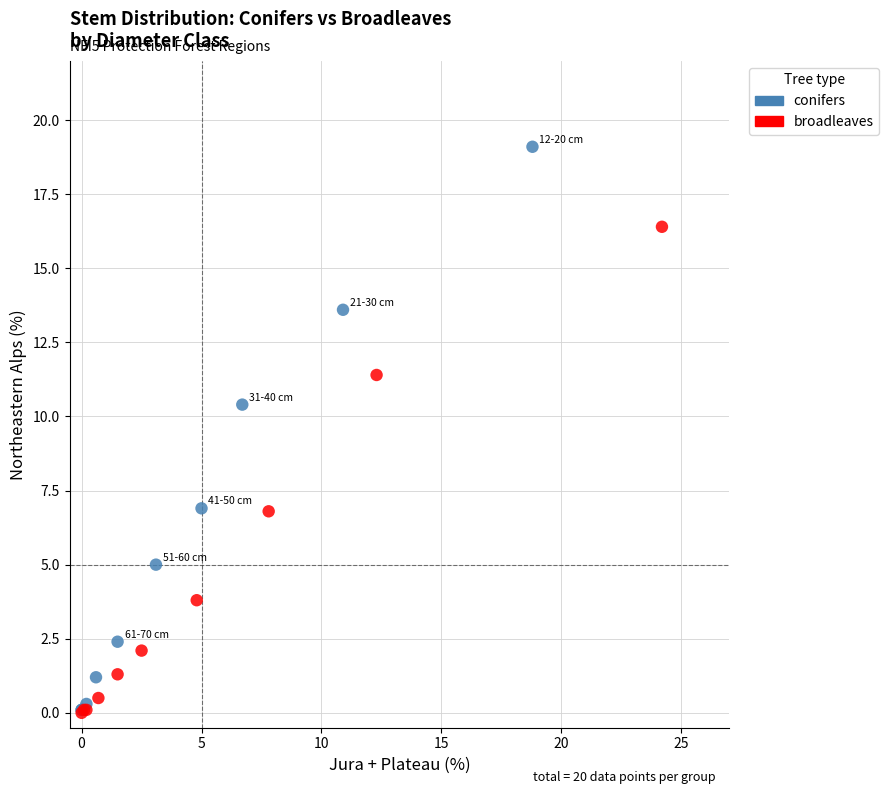

Which series has the largest Y range (max minus min)?

conifers